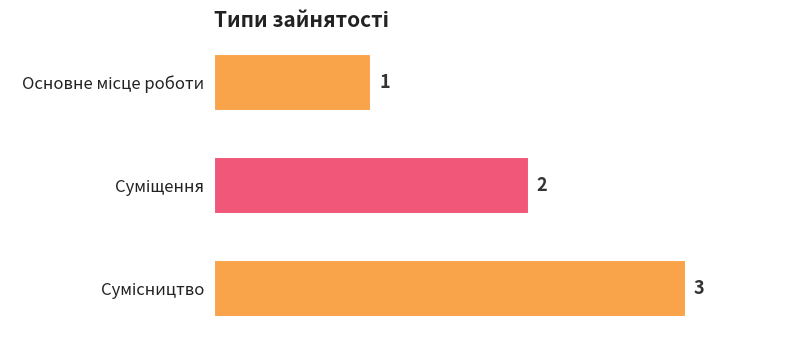

What is the maximum value shown in the chart?

3